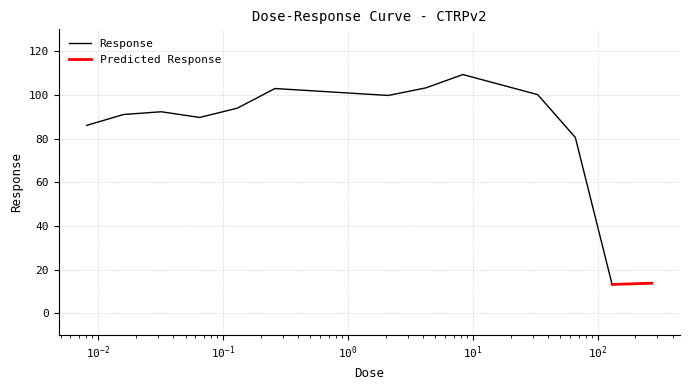

What is the average value?

82.7